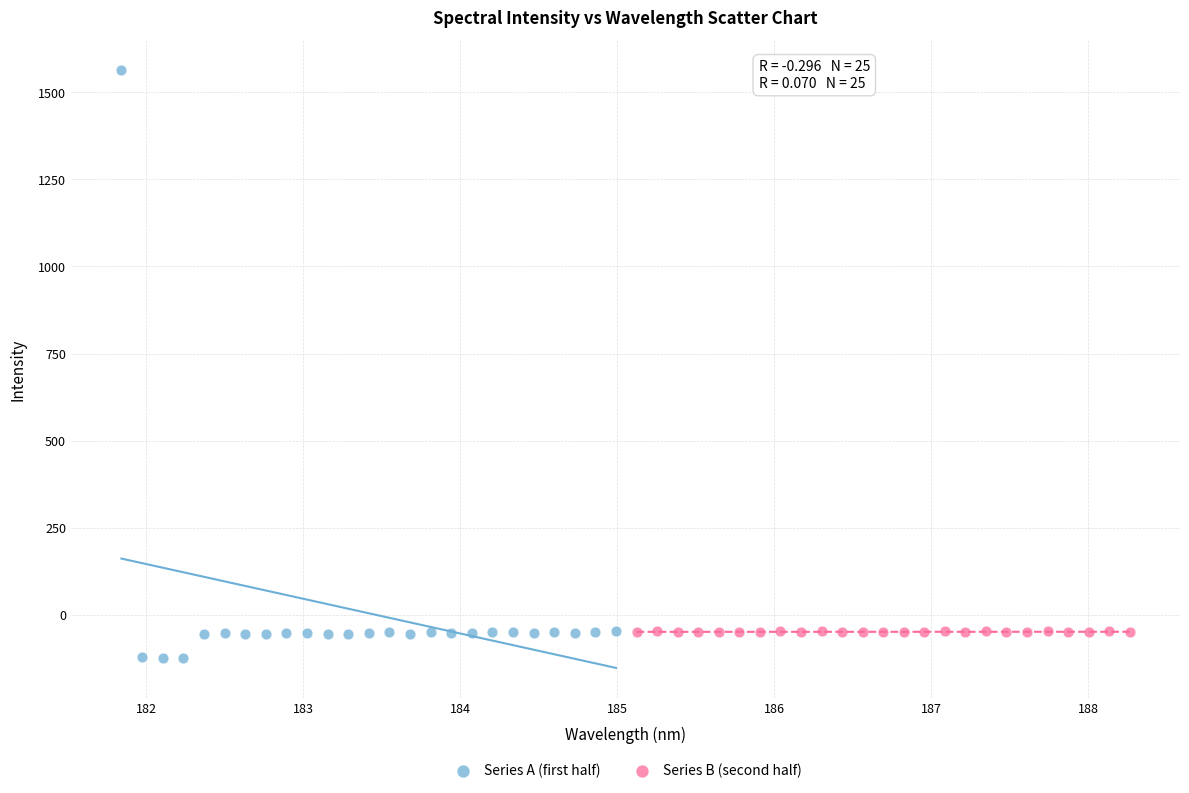

Which series contains the highest Y value?

Series A (first half)